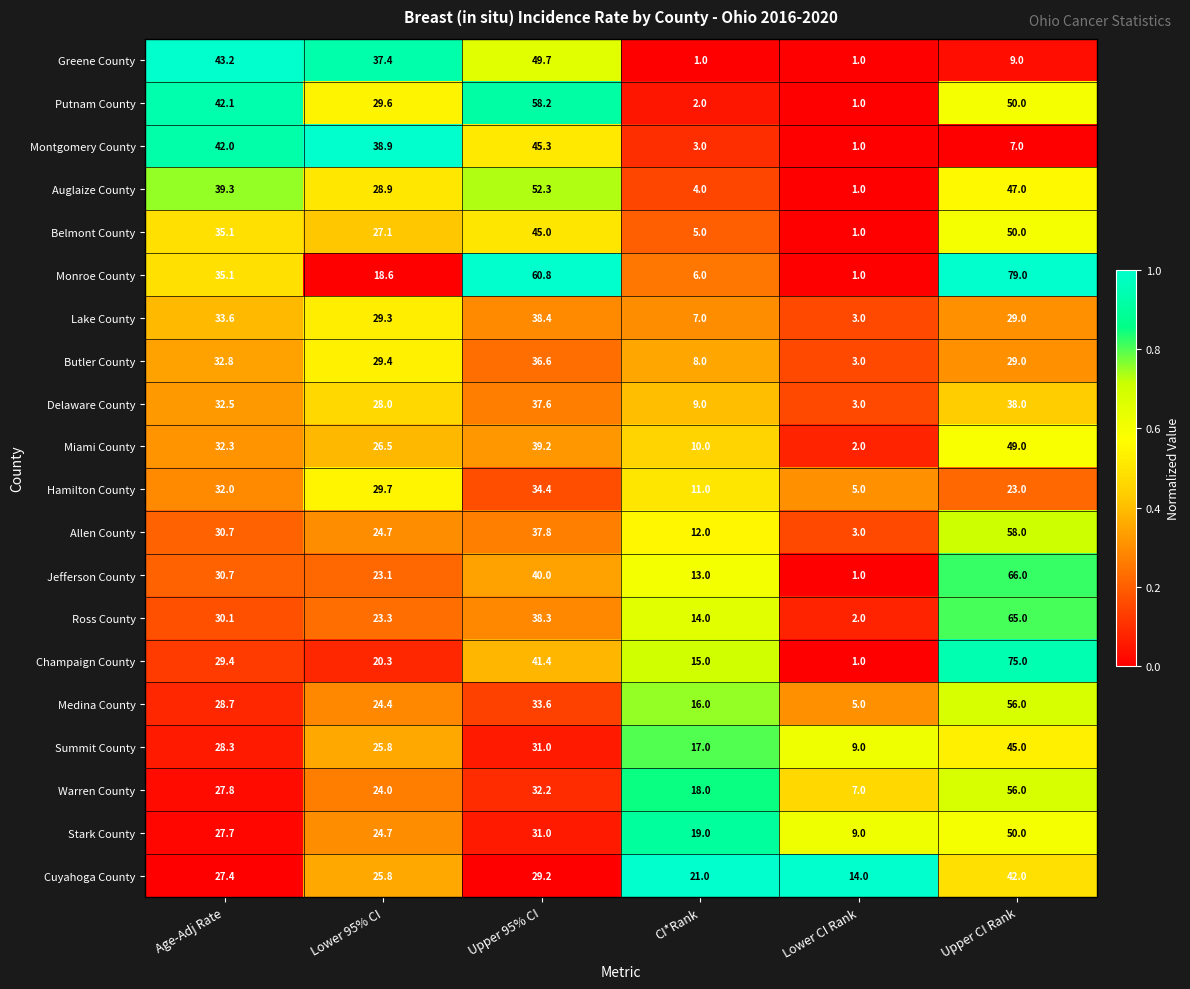

Is it true that Allen County equals 12.0 at CI*Rank?

True